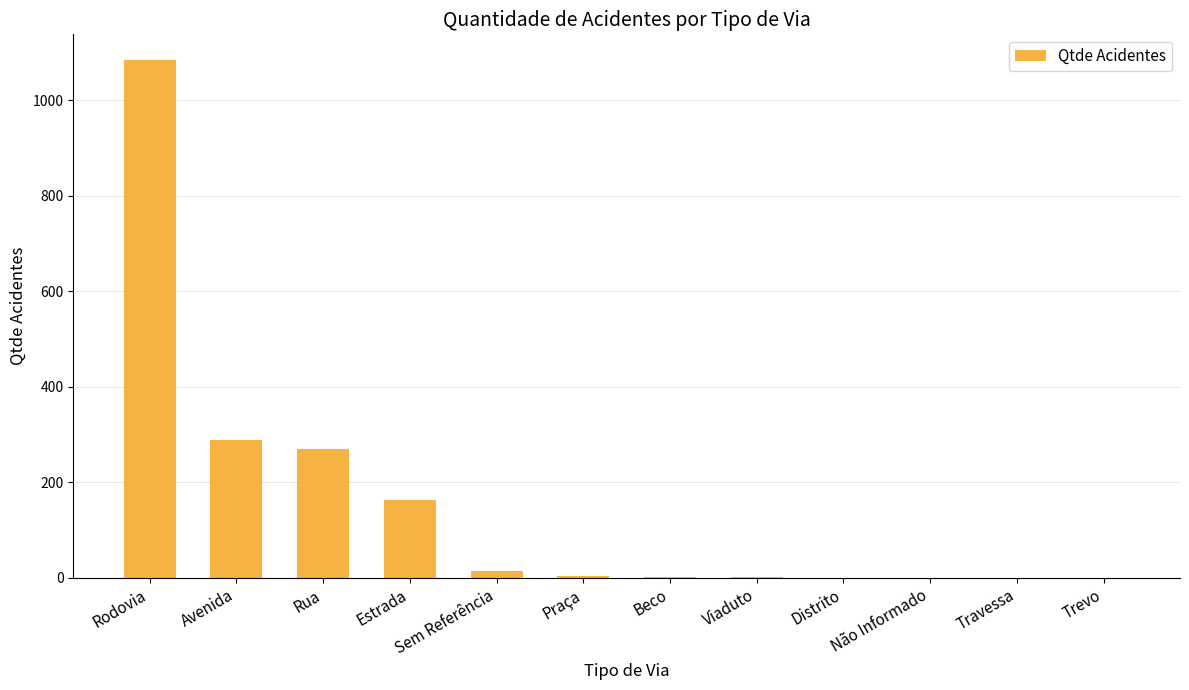

Where does the data first go above 3?

Rodovia